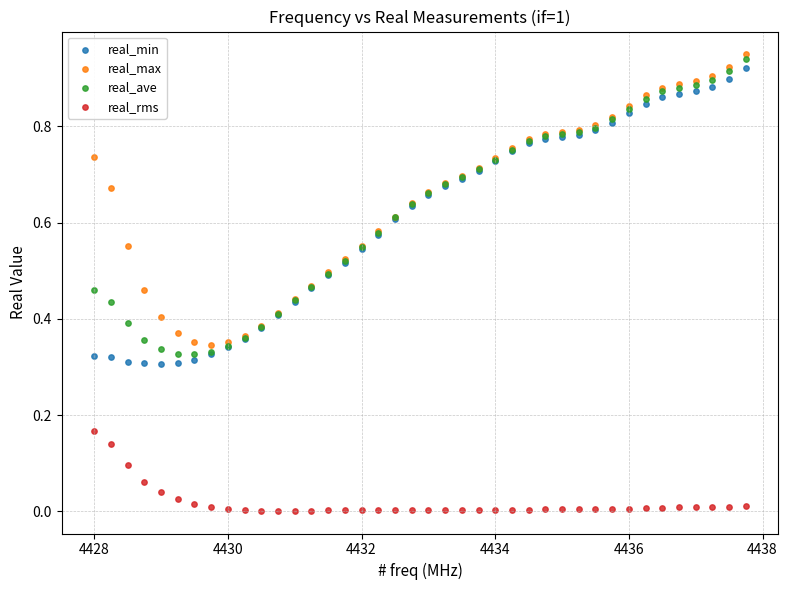

Which series reaches the maximum Y coordinate?

real_max